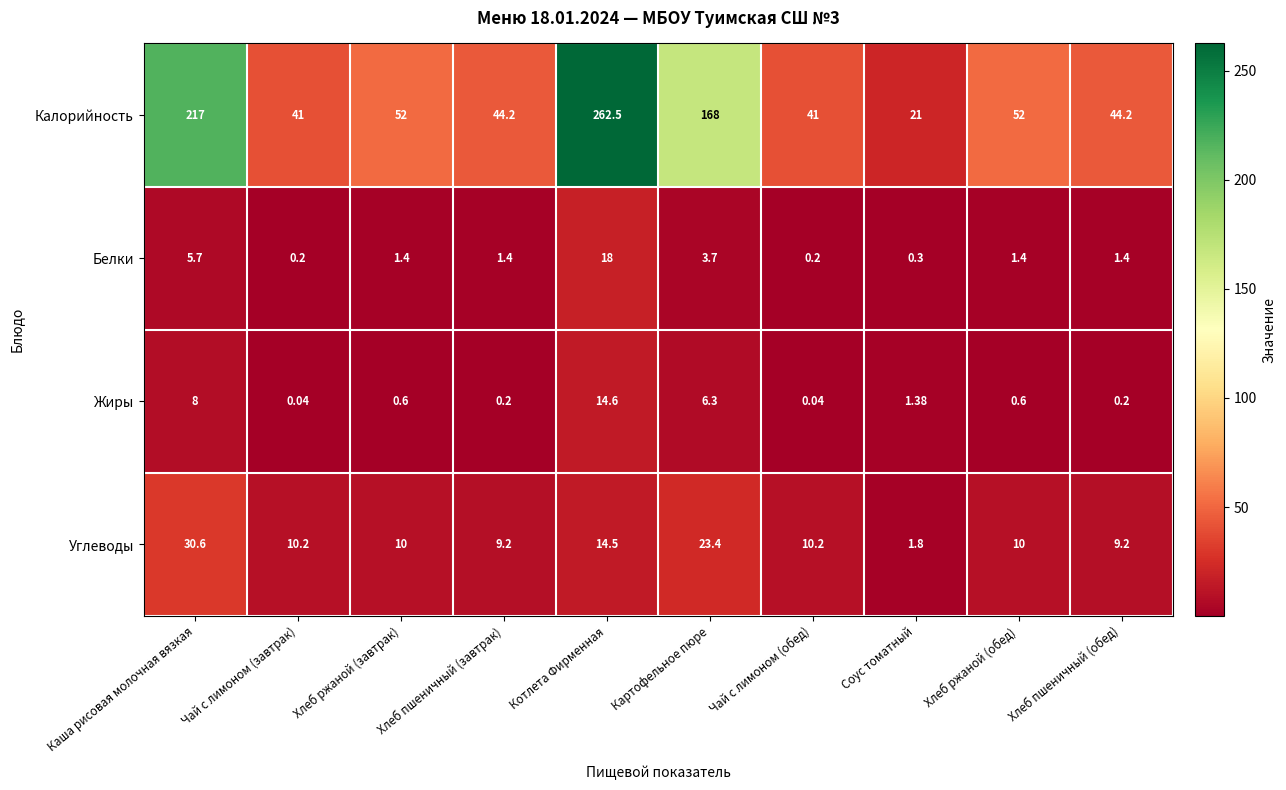

Which category has the highest value in the Белки series?

Котлета Фирменная